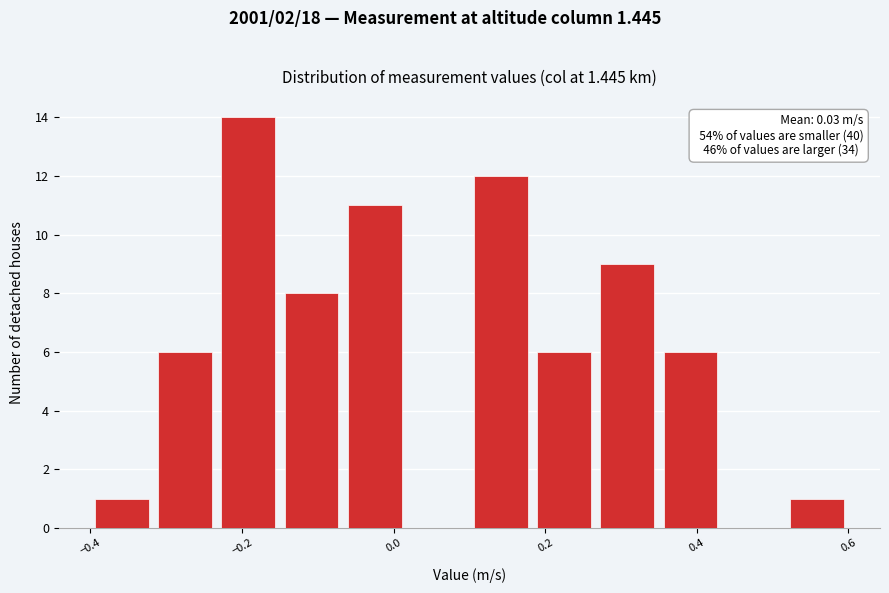

Which range on the x-axis has the tallest bar?

-0.24 to -0.14